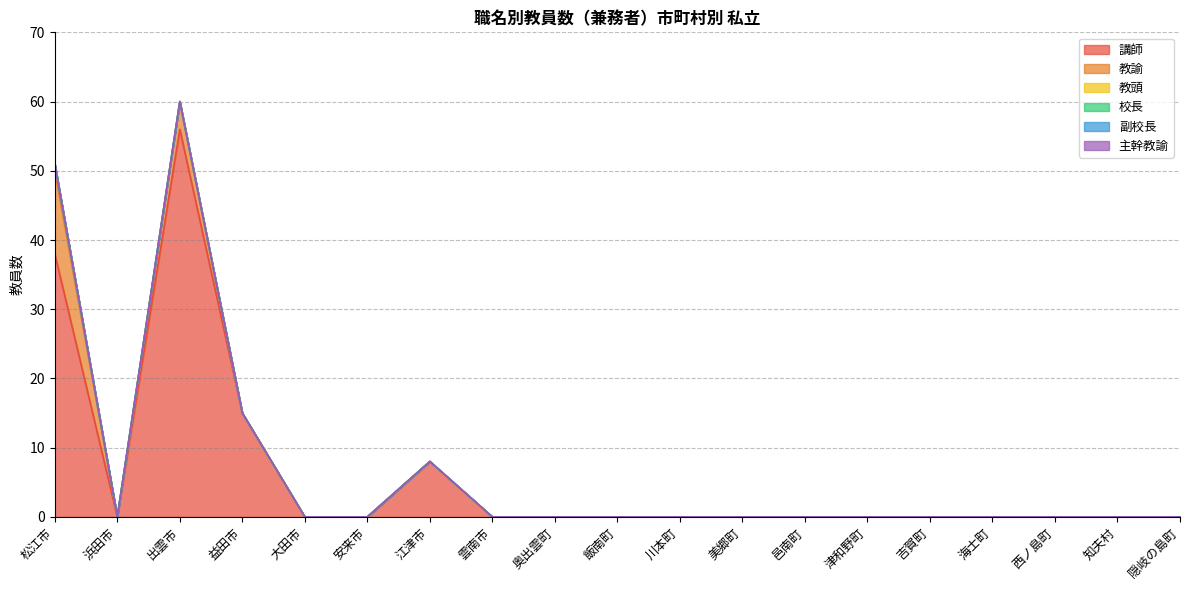

True or false: 講師 and 教頭 cross at least once.

False